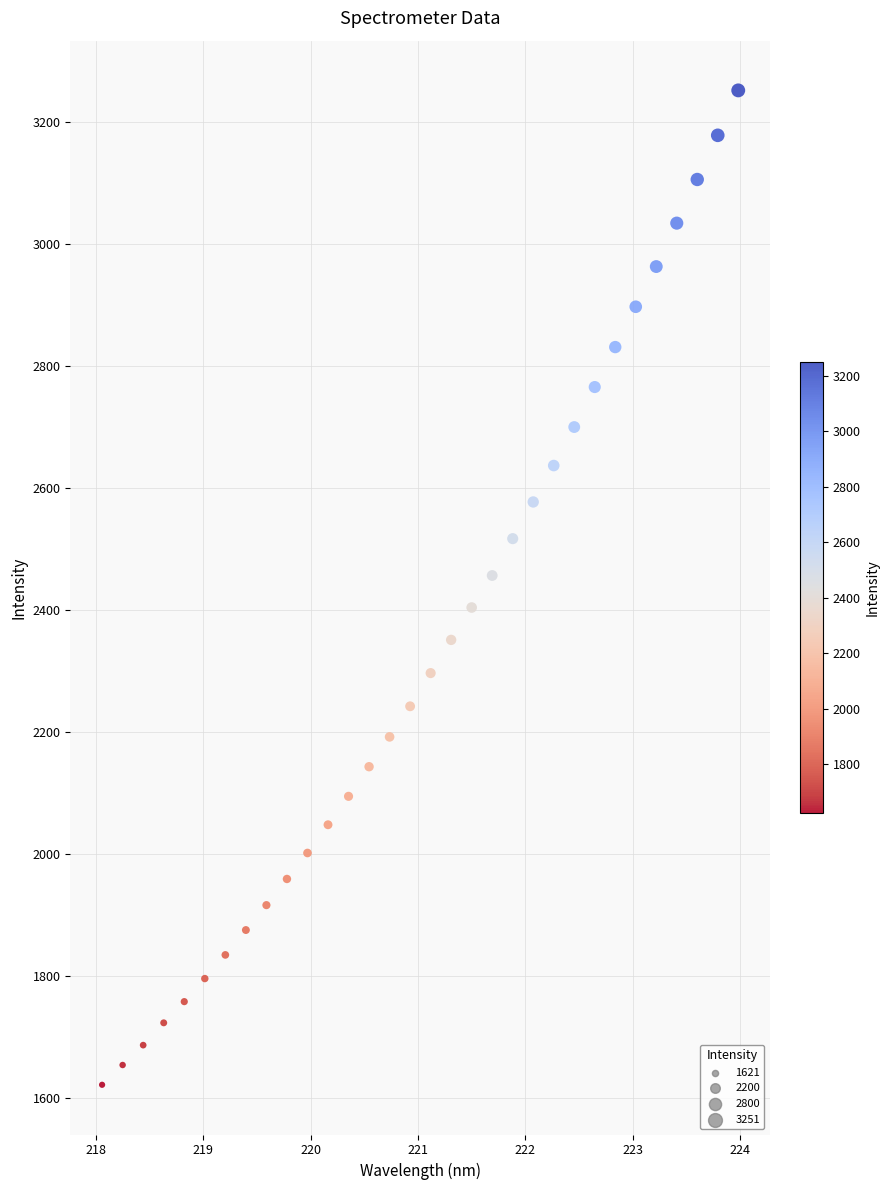

What is the range of Y values (max minus min)?

1629.5